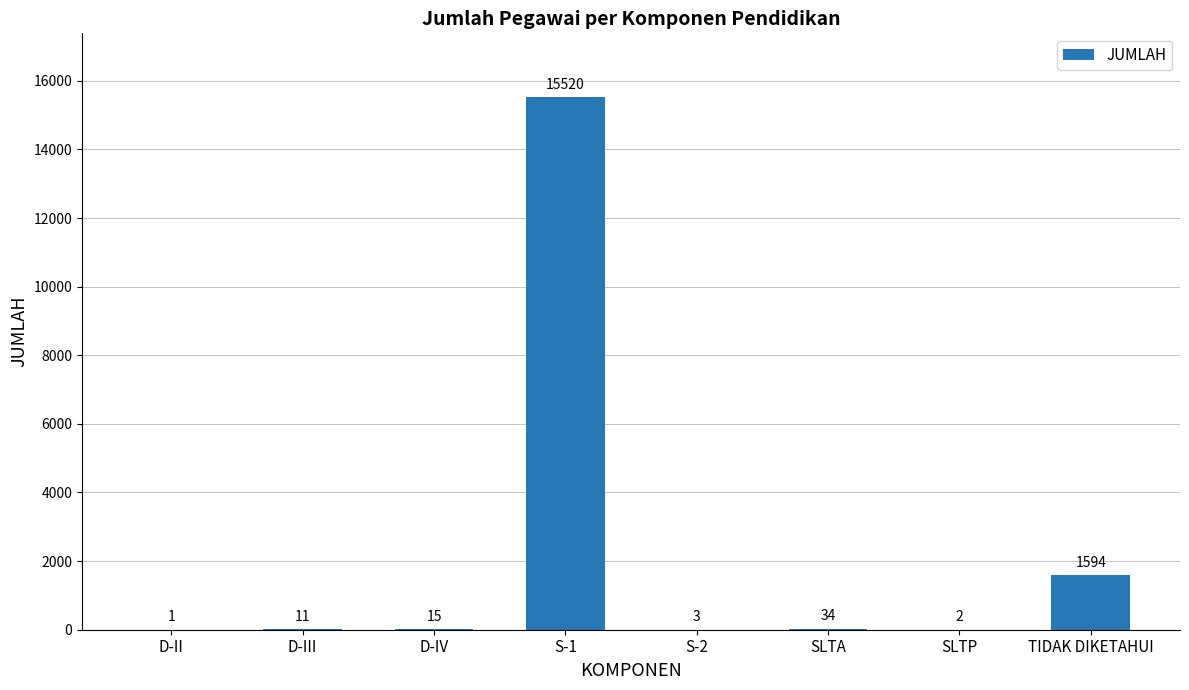

Which category has the highest value across all series?

S-1